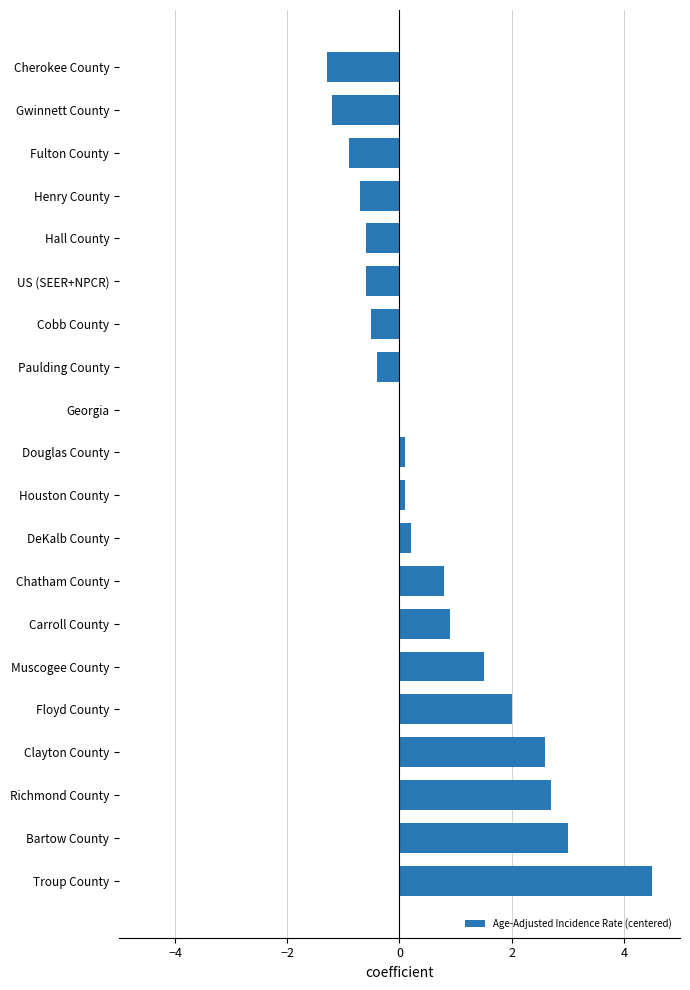

Read the value at Carroll County.

0.9